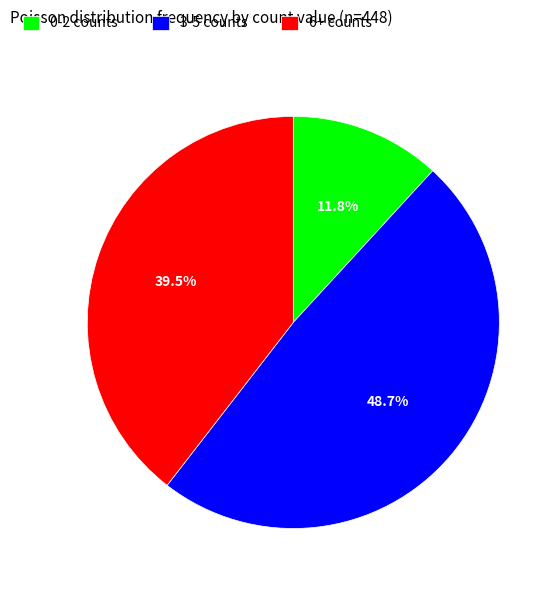

Between 6+ counts and 0-2 counts, which is larger?

6+ counts